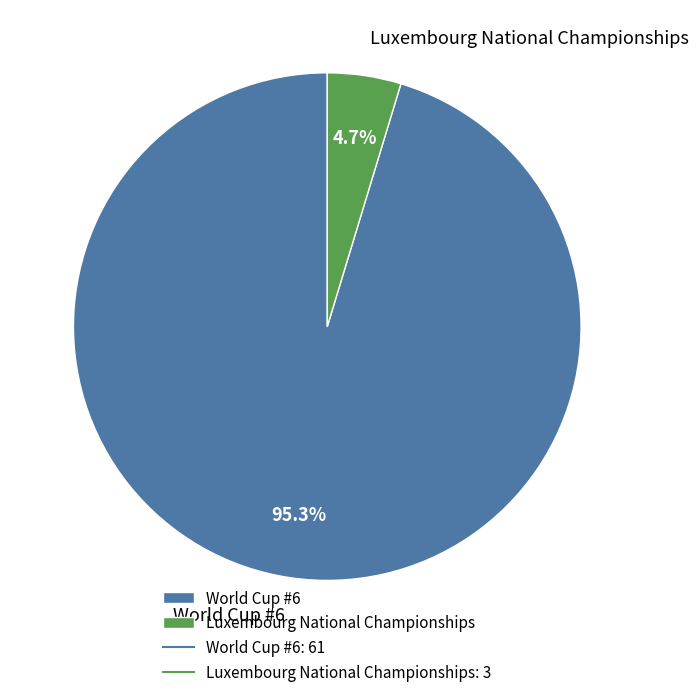

The Luxembourg National Championships slice represents 5% of the pie. True or false?

True